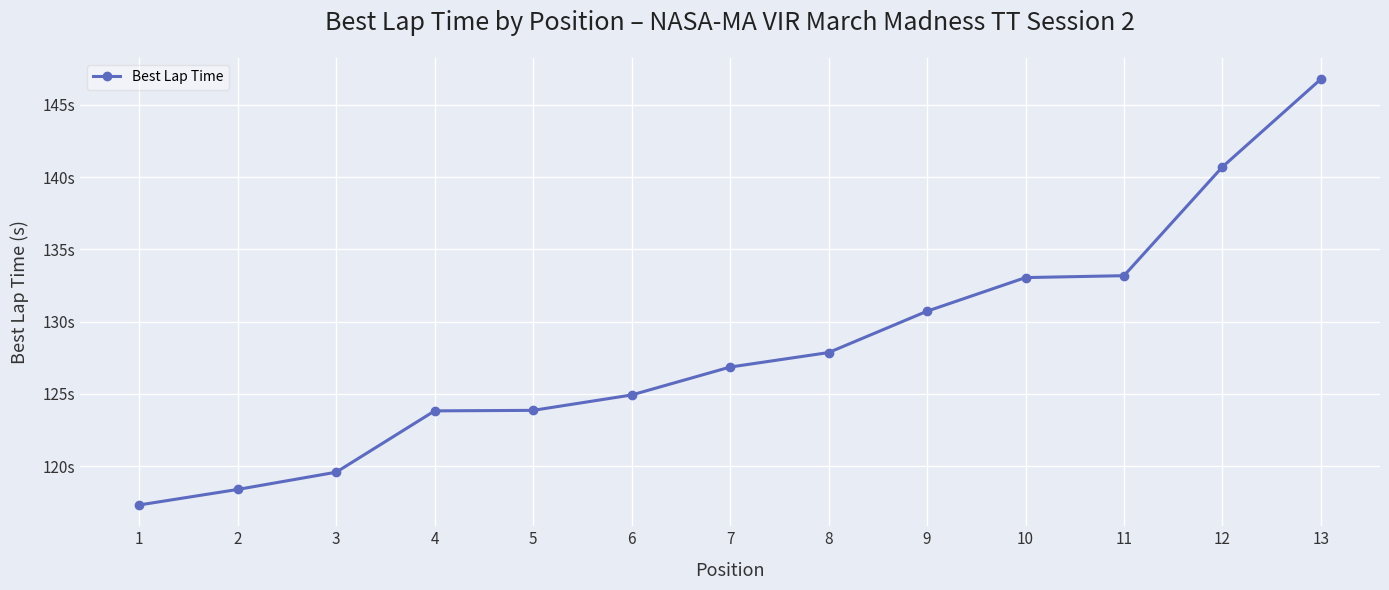

Is this an area chart (filled region under the line)?

No